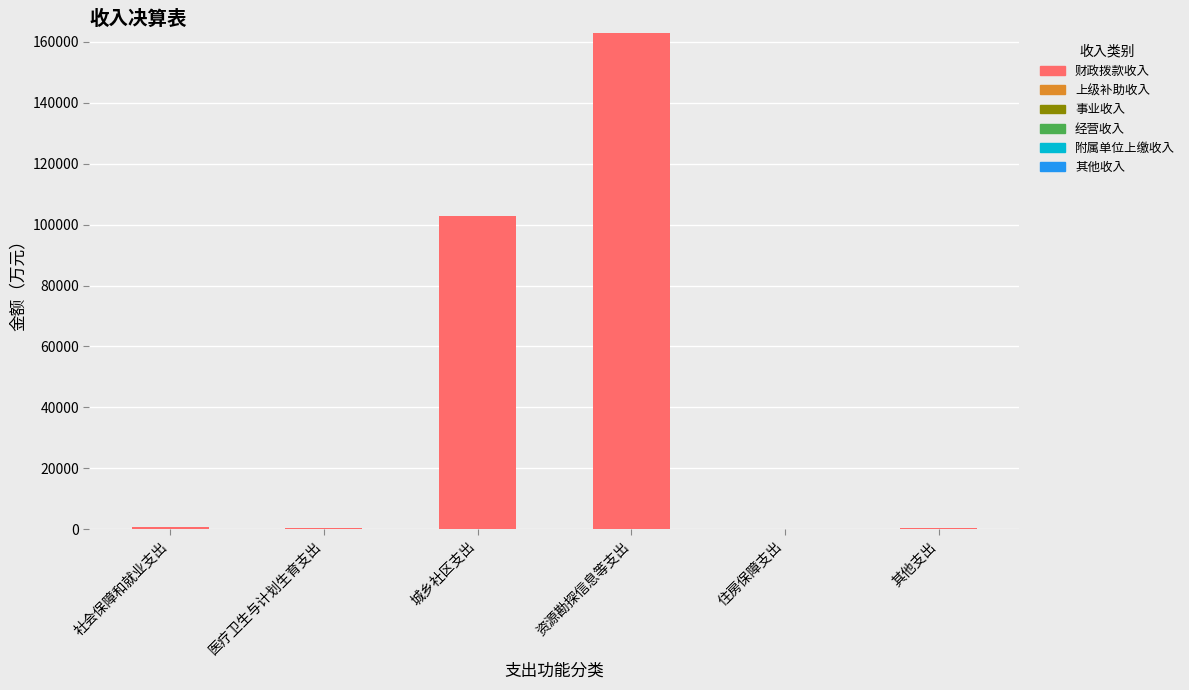

True or false: the data shows 162785.6 at 资源勘探信息等支出.

True